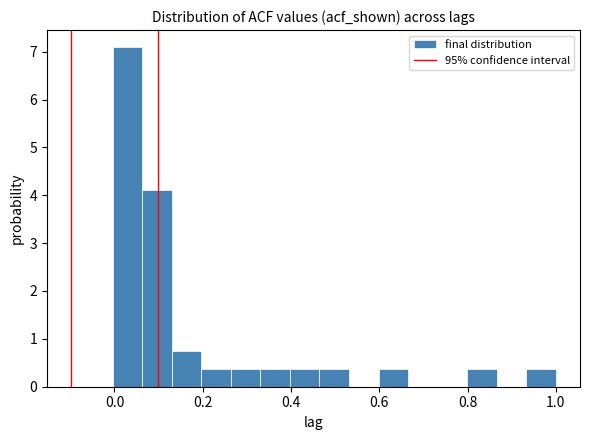

Read against the x-axis, roughly where is the centre of the tallest bar?

0.02